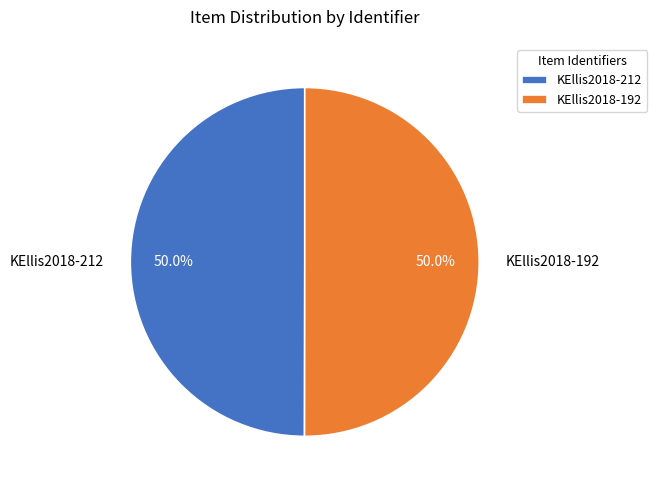

What percentage do KEllis2018-192 and KEllis2018-212 together represent?

100.0%